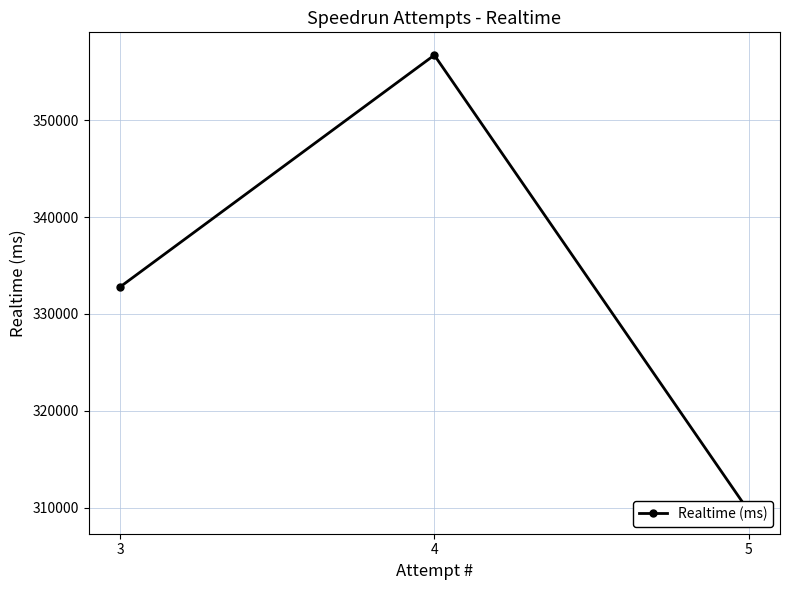

At which label does the data first exceed 332786?

4